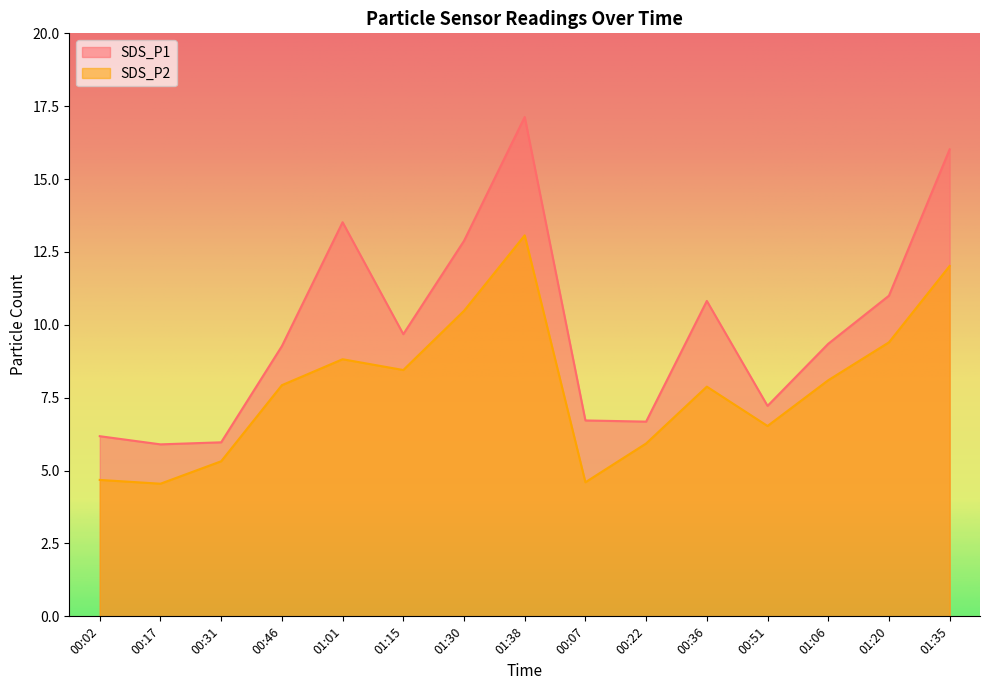

What is the sum of all SDS_P2 values?

117.8